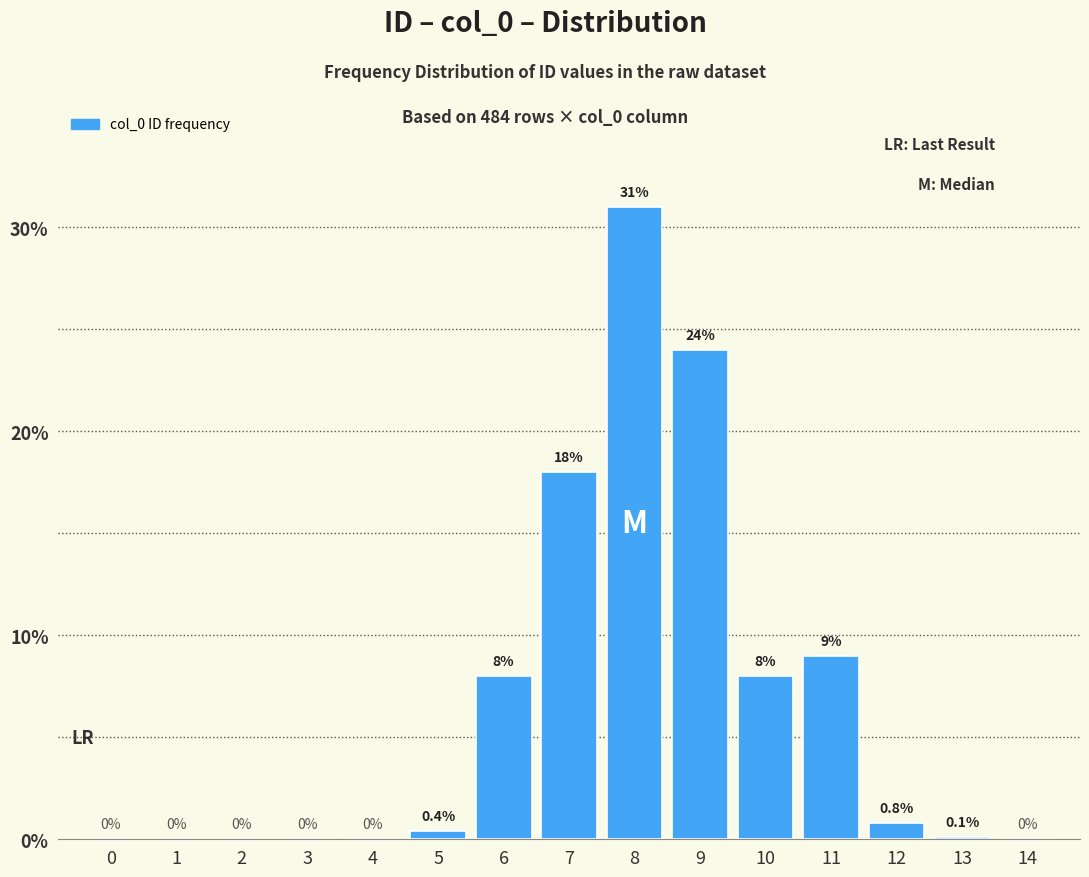

Reading left to right, extract all data points from this chart.

0=0.0	1=0.0	2=0.0	3=0.0	4=0.0	5=0.4	6=8.0	7=18.0	8=31.0	9=24.0	10=8.0	11=9.0	12=0.8	13=0.1	14=0.0